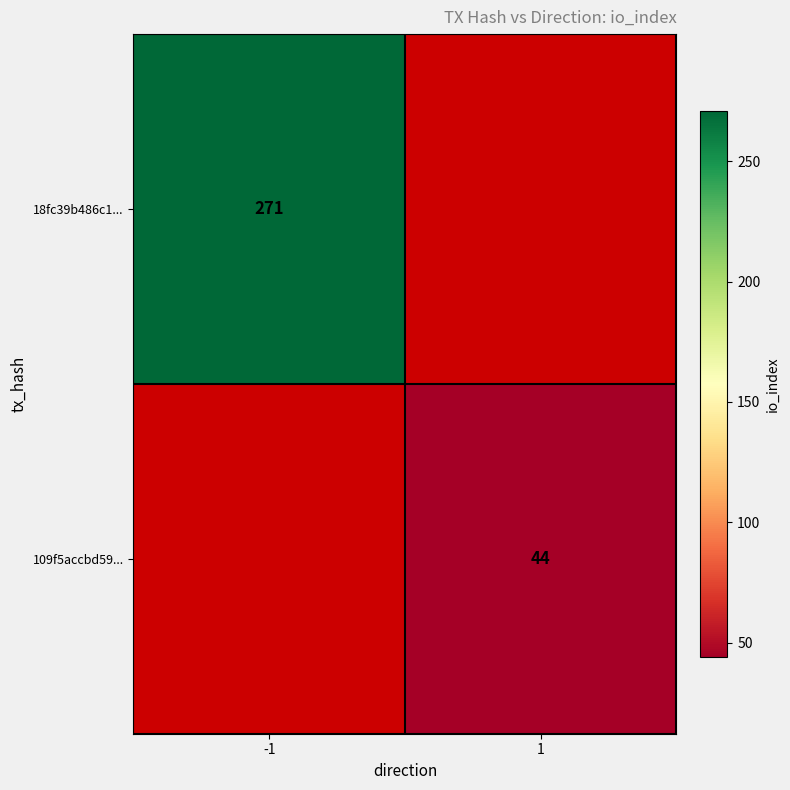

The 18fc39b486c1... series shows 271 at -1. True or false?

True